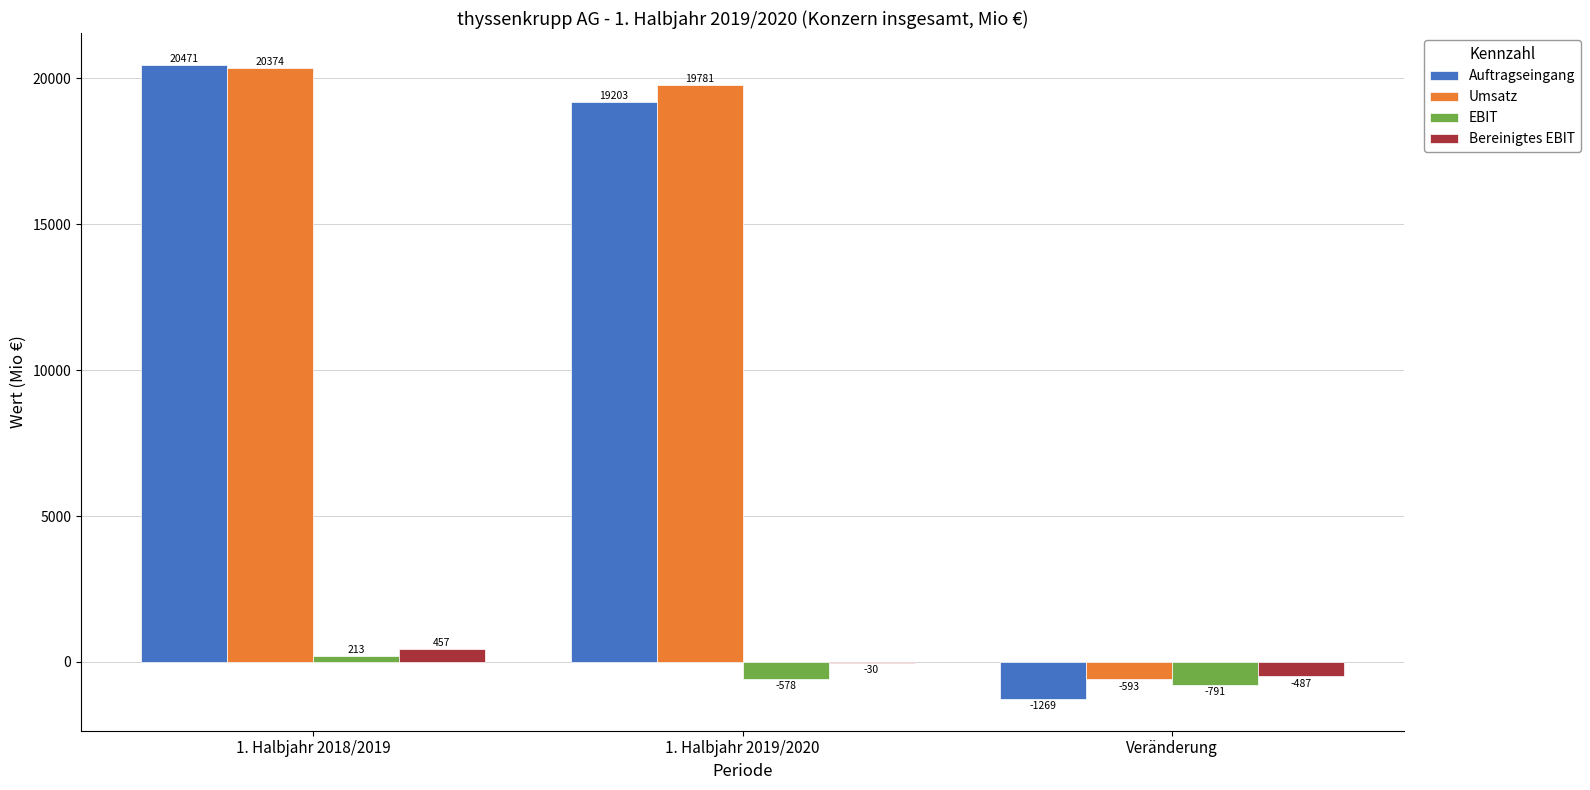

Read the Auftragseingang value at 1. Halbjahr 2019/2020, to the nearest 100.

19200